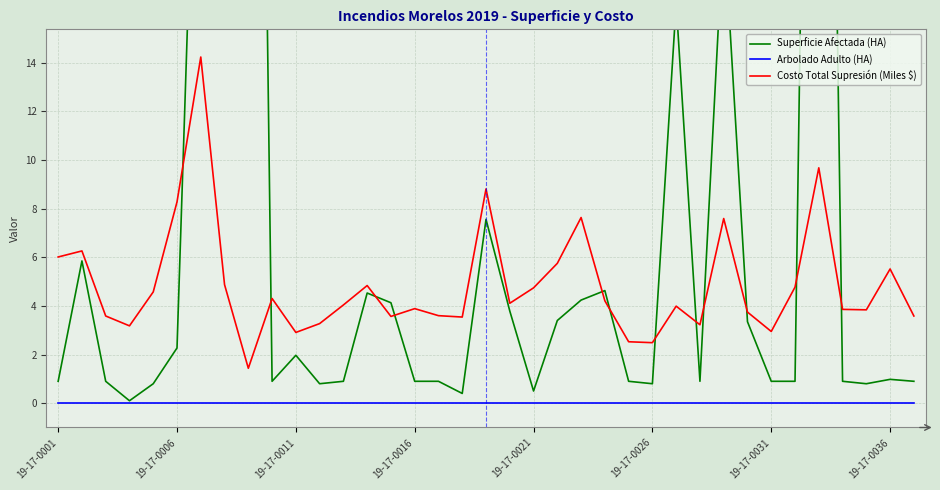

What is the maximum value shown in the chart?

74.4